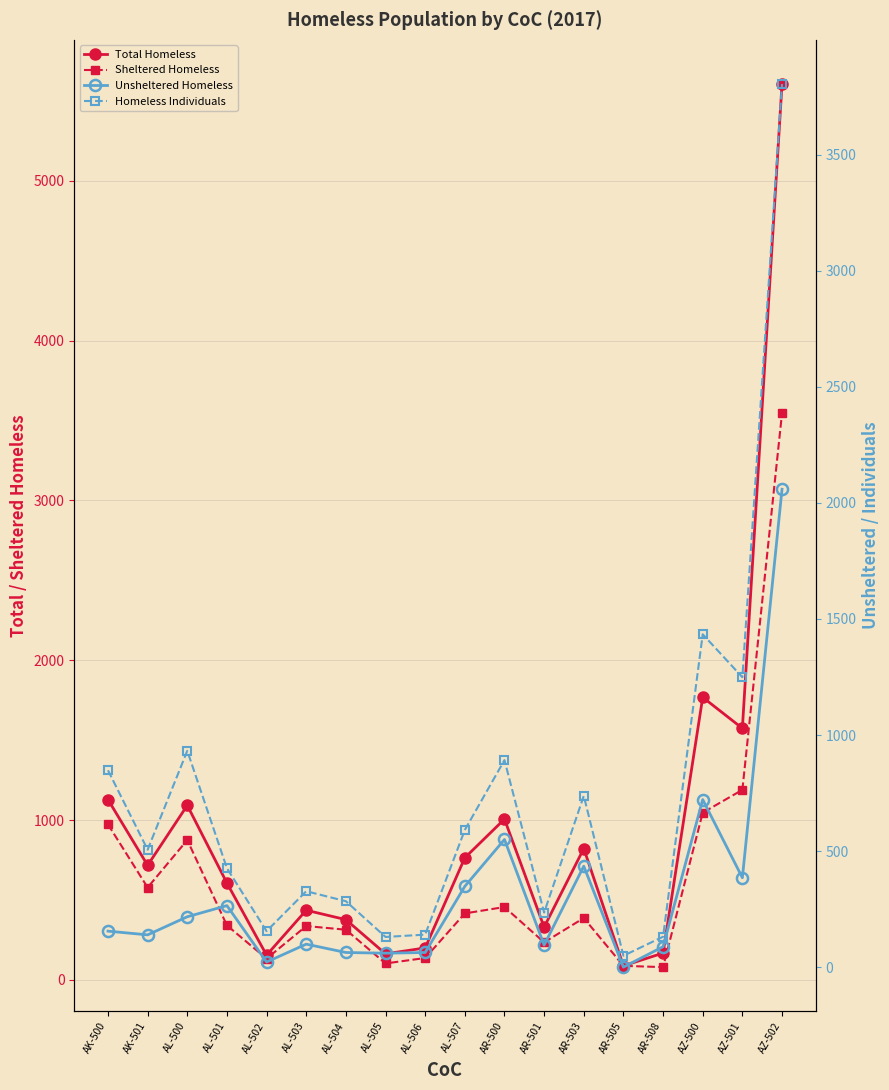

At which label does Unsheltered Homeless first exceed 155?

AL-500